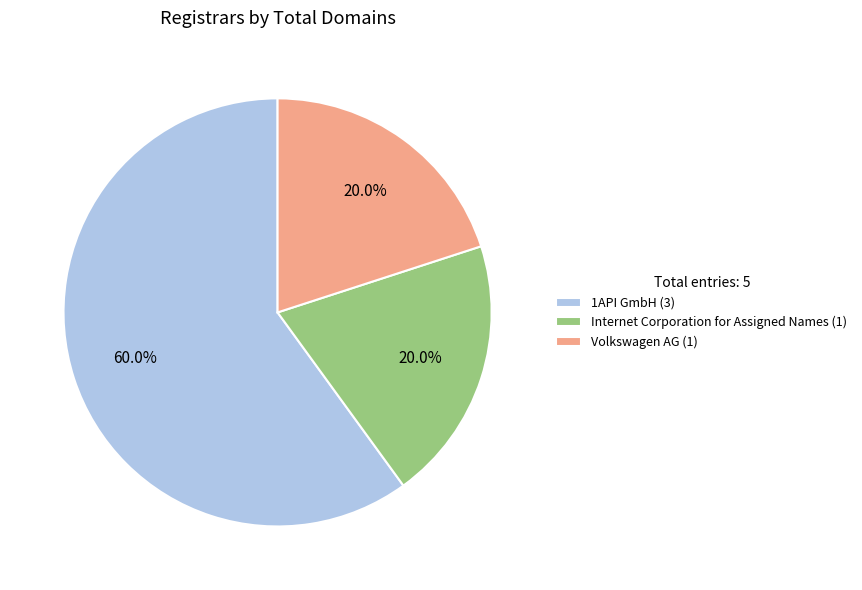

Is it true that Internet Corporation for Assigned Names is 30% of the pie?

False